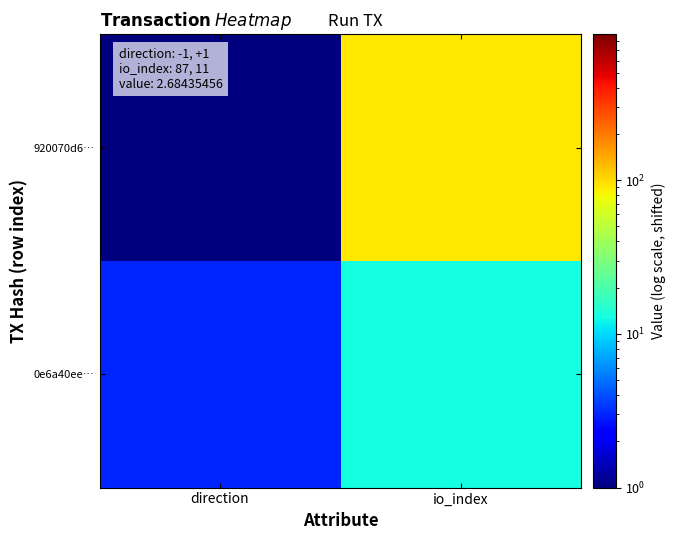

Reading left to right, transcribe all the data shown in this chart.

920070d6…: direction=1	io_index=89
0e6a40ee…: direction=3	io_index=13